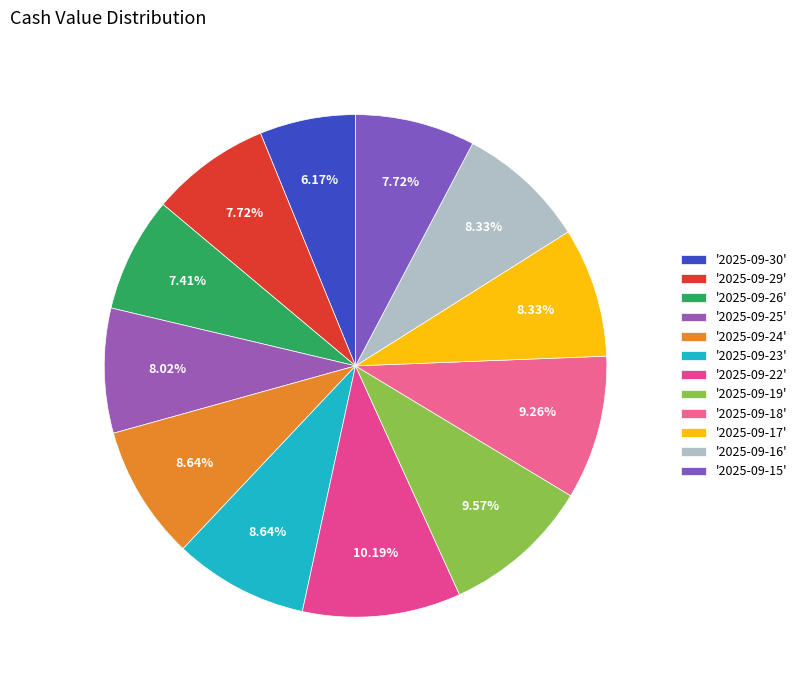

How many segments does this pie chart have?

12